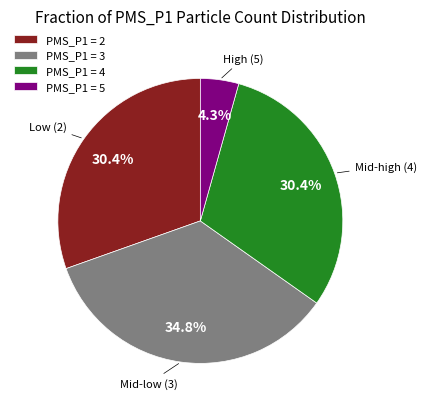

Approximately how many times larger is the value at PMS_P1 = 4 compared to PMS_P1 = 3?

0.9